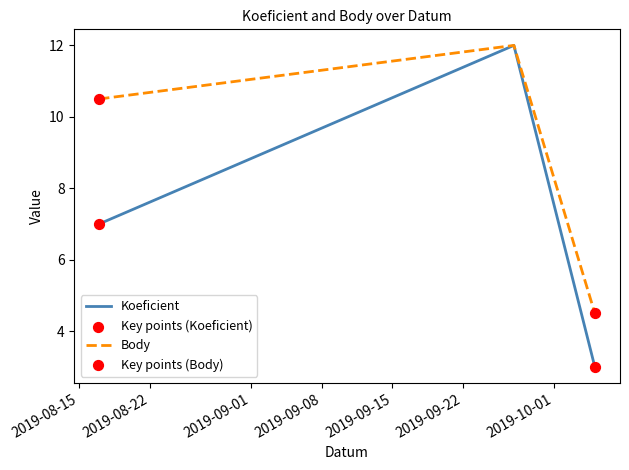

Which series has the largest total across all categories?

Body